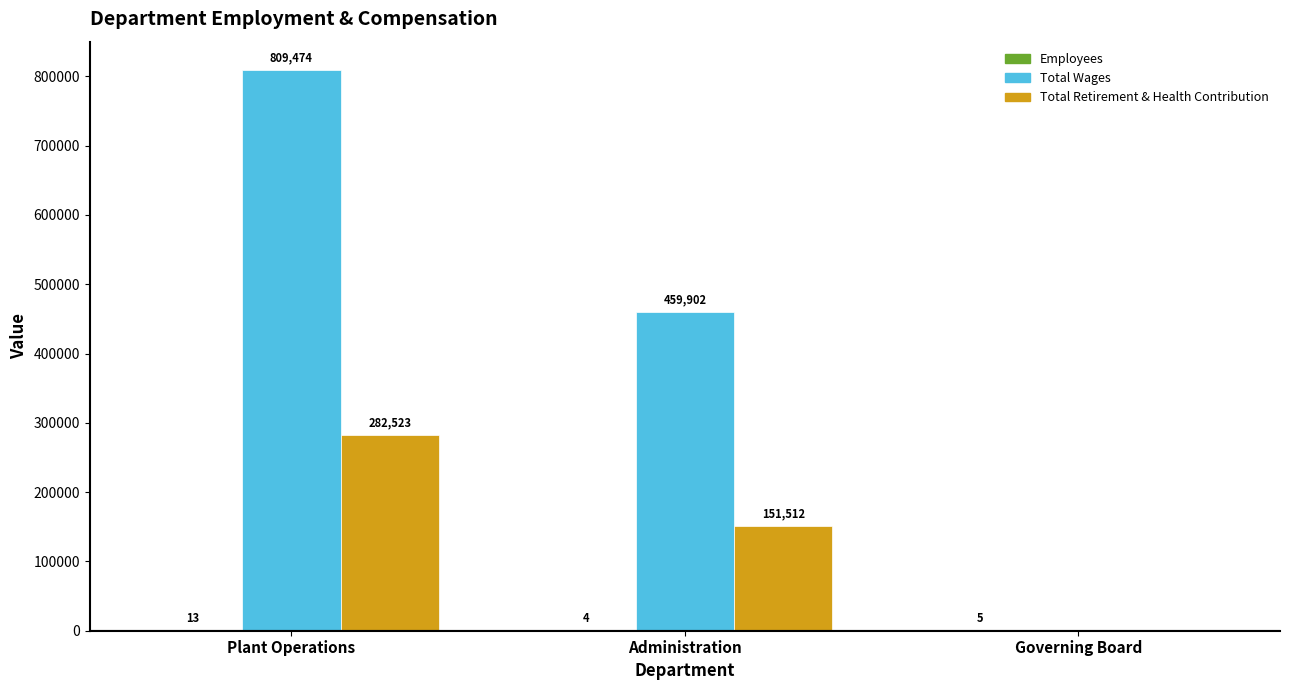

What is the total value across all series at Administration?

611418